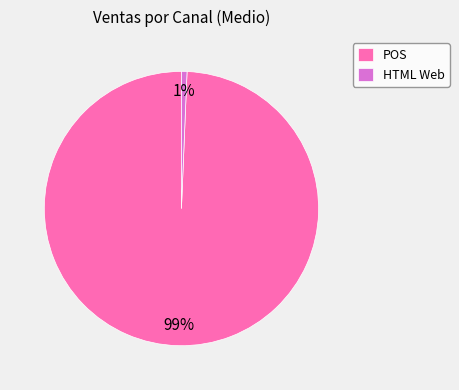

How many segments does this pie chart have?

2